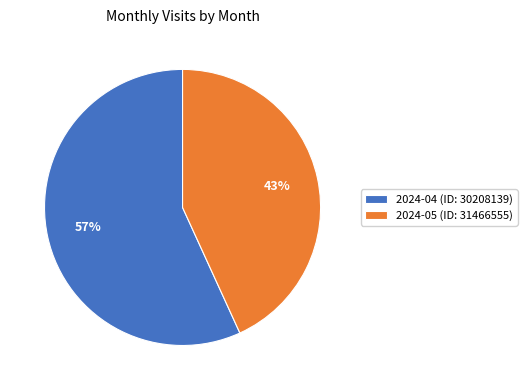

What is the smallest slice in the pie chart?

2024-05 (ID: 31466555)